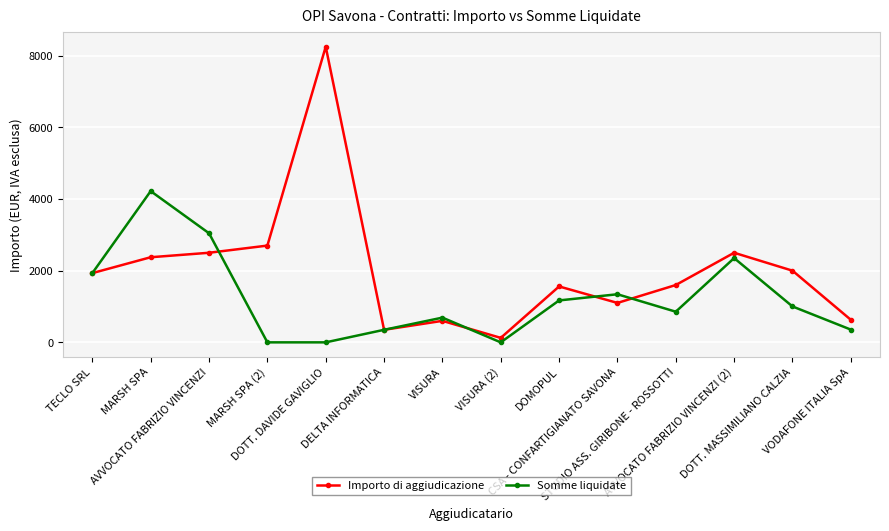

The value of Importo di aggiudicazione at VISURA is 600.0. True or false?

True